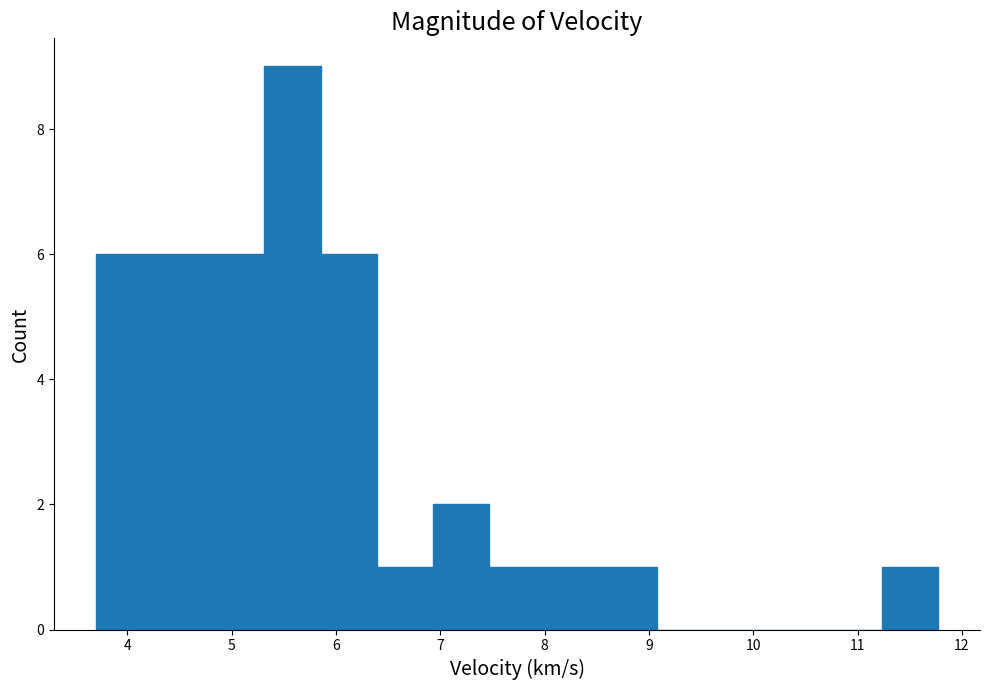

Over which range of the x-axis is the bar tallest?

5.3 to 5.9